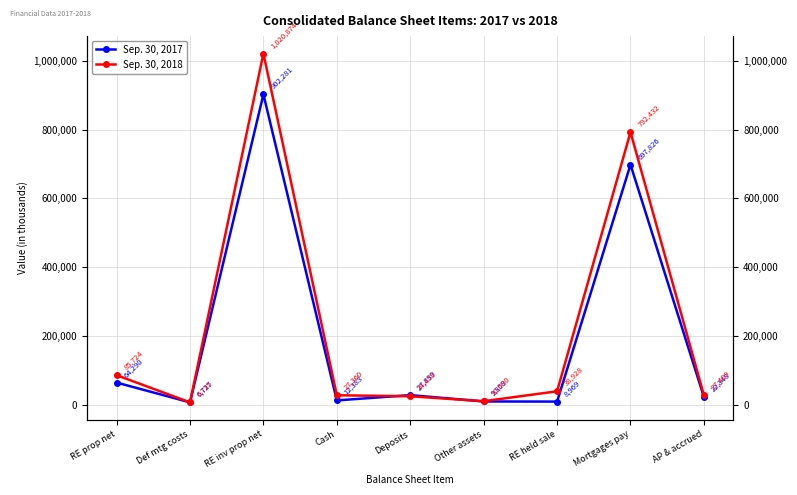

Which series has the largest range (max minus min)?

Sep. 30, 2018